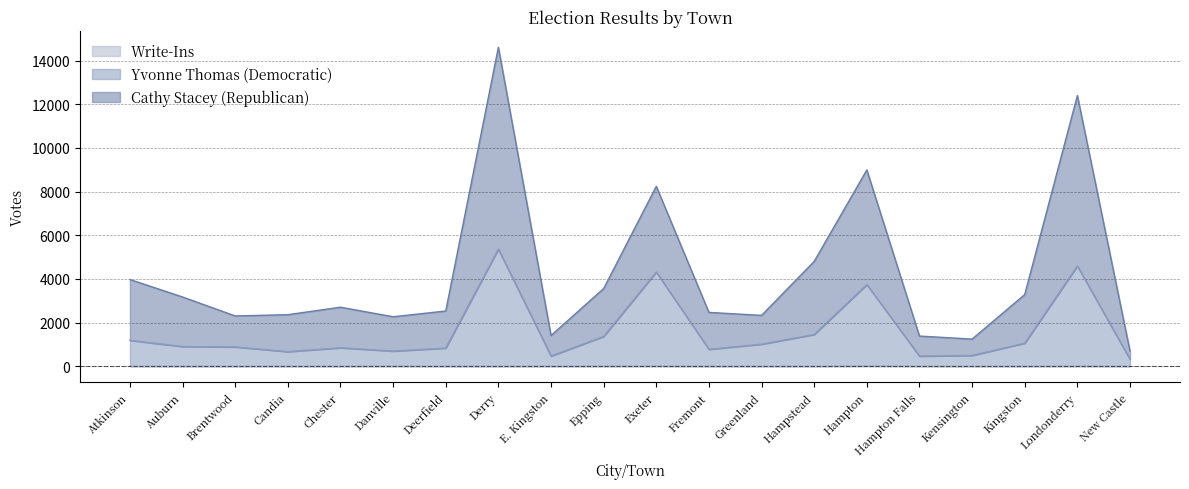

Does the chart display data point markers on the line(s)?

No